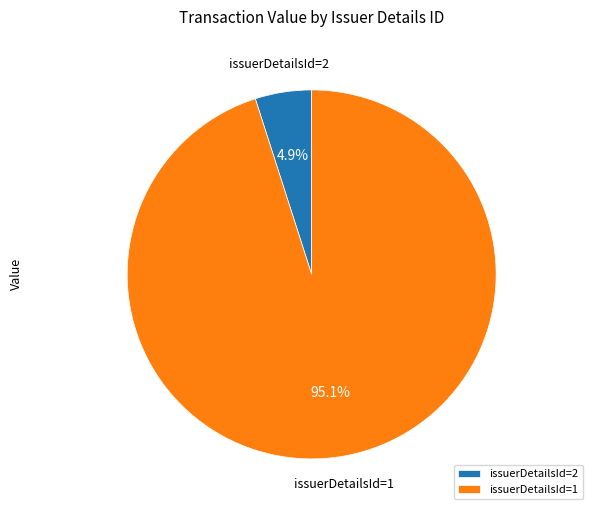

Which category has the biggest portion of the pie?

issuerDetailsId=1